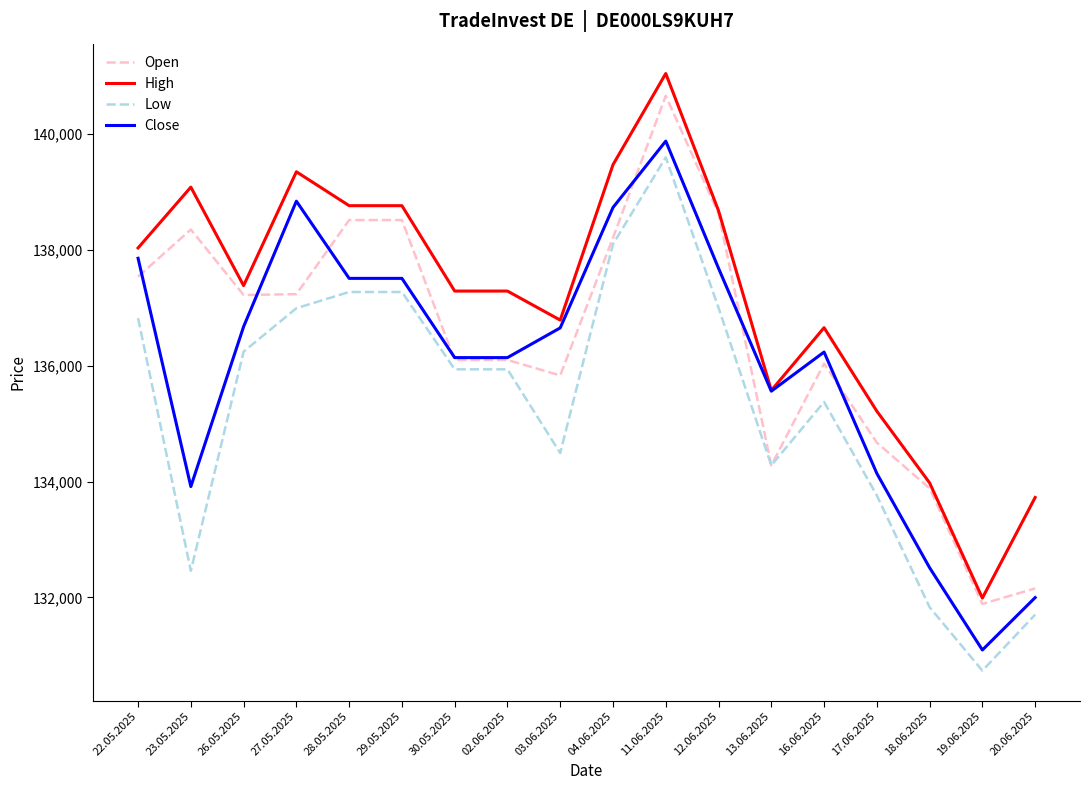

Is it true that High equals 227310 at 04.06.2025?

False